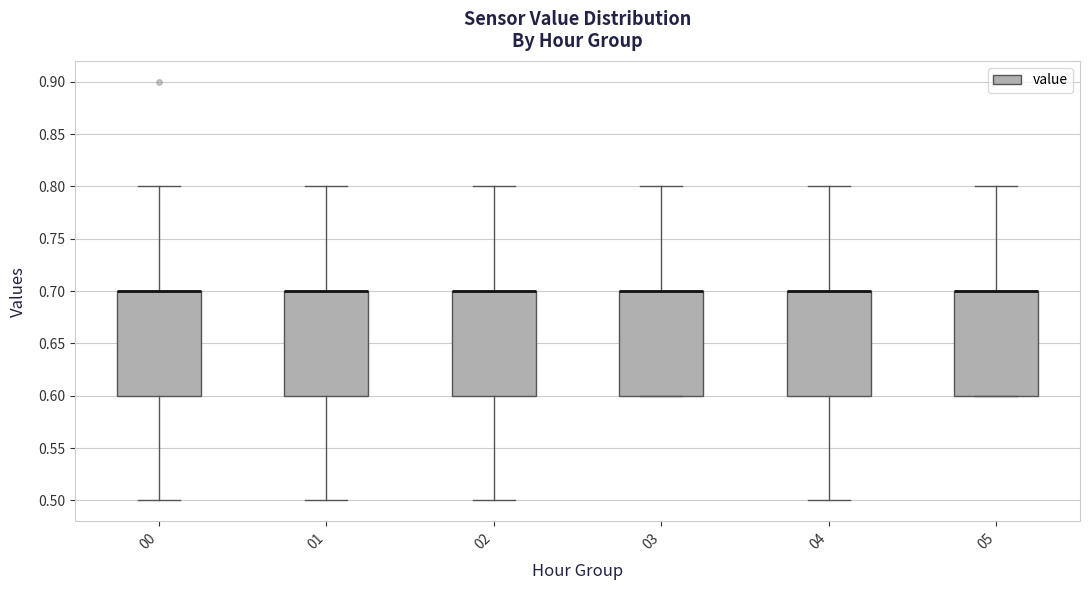

Reading left to right, read every box against the y-axis: the position of its median line, the range the box covers, and the ends of its whiskers. The values are not printed on the chart, so give them approximately, as read against the axis.

00: median 0.7 (drawn on the box's upper edge), box 0.6 to 0.7, whiskers 0.5 to 0.8
01: median 0.7 (drawn on the box's upper edge), box 0.6 to 0.7, whiskers 0.5 to 0.8
02: median 0.7 (drawn on the box's upper edge), box 0.6 to 0.7, whiskers 0.5 to 0.8
03: median 0.7 (drawn on the box's upper edge), box 0.6 to 0.7, whiskers 0.6 to 0.8
04: median 0.7 (drawn on the box's upper edge), box 0.6 to 0.7, whiskers 0.5 to 0.8
05: median 0.7 (drawn on the box's upper edge), box 0.6 to 0.7, whiskers 0.6 to 0.8